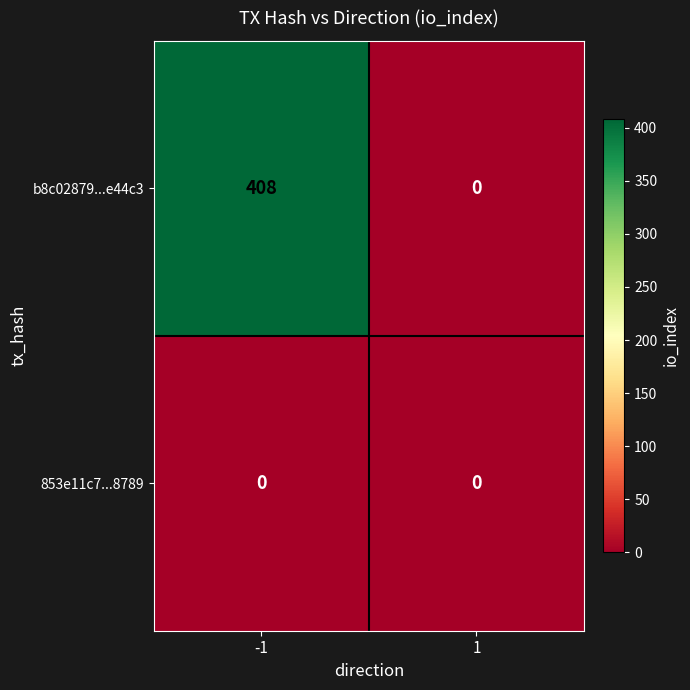

The 853e11c7...8789 series shows 0 at -1. True or false?

True